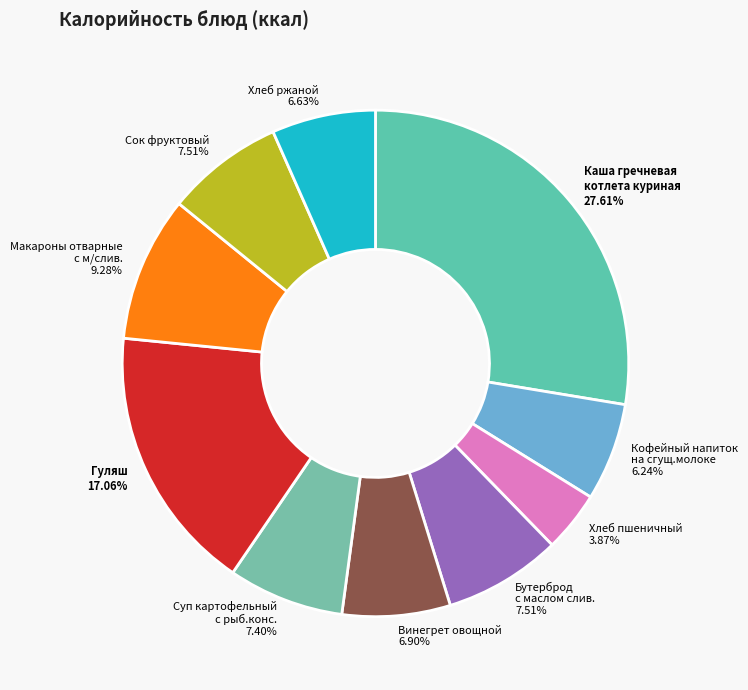

To the nearest percent, what portion does Гуляш represent?

17%